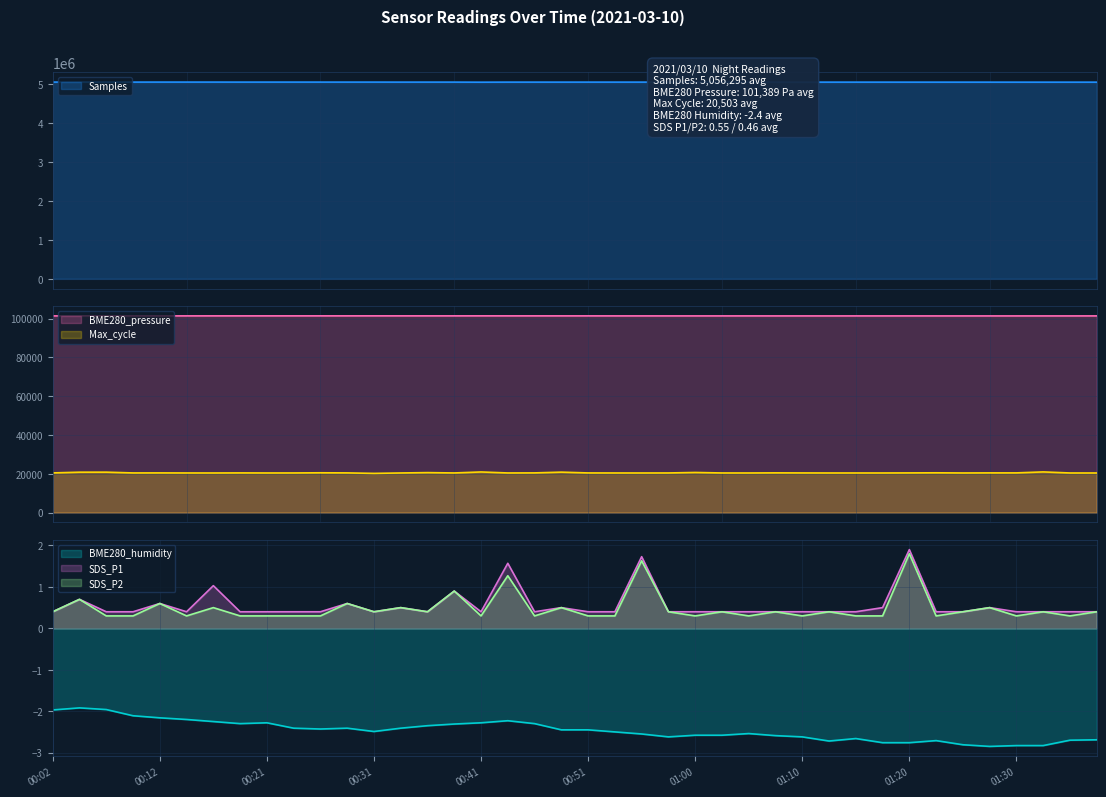

True or false: BME280_humidity has a value of -1.0 at 27.

False